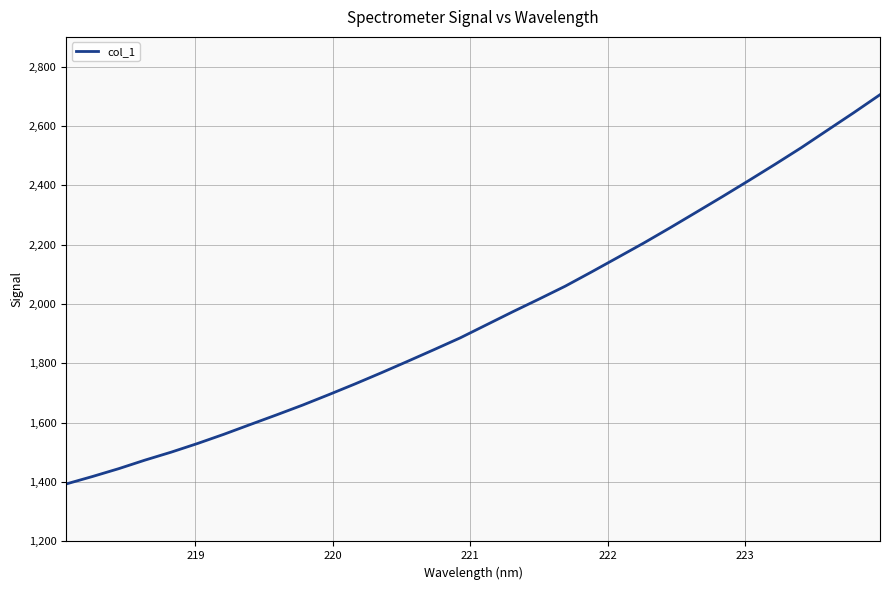

What is the minimum value shown in the chart?

1393.7